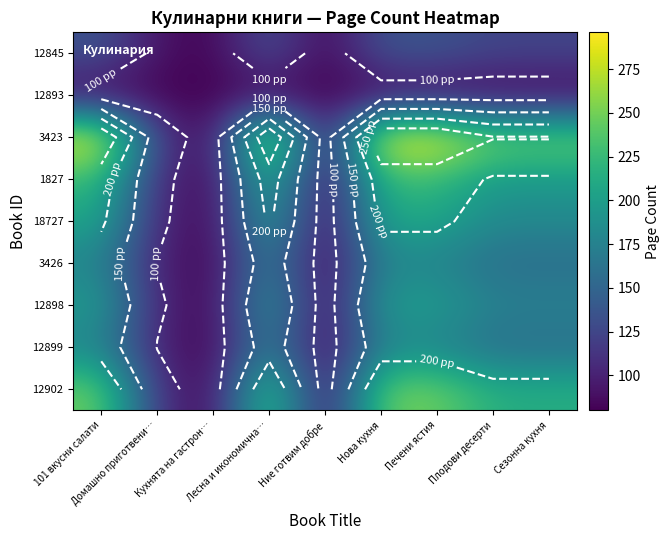

Which series has the largest total across all categories?

3423